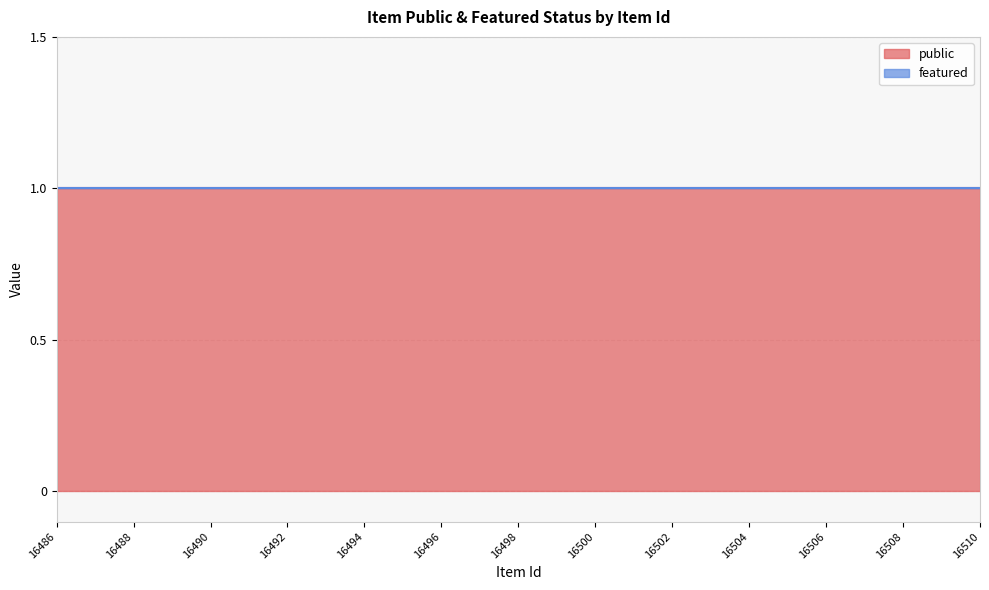

Does the chart display data point markers on the line(s)?

No